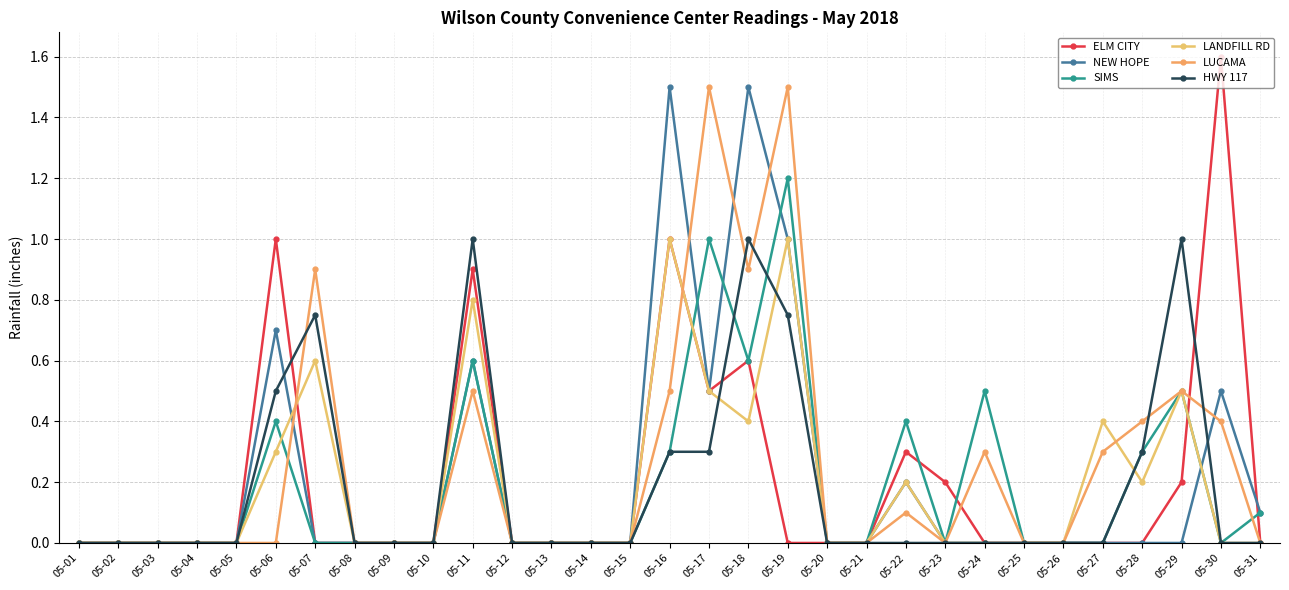

What are all the series names shown in the legend?

ELM CITY, NEW HOPE, SIMS, LANDFILL RD, LUCAMA, HWY 117